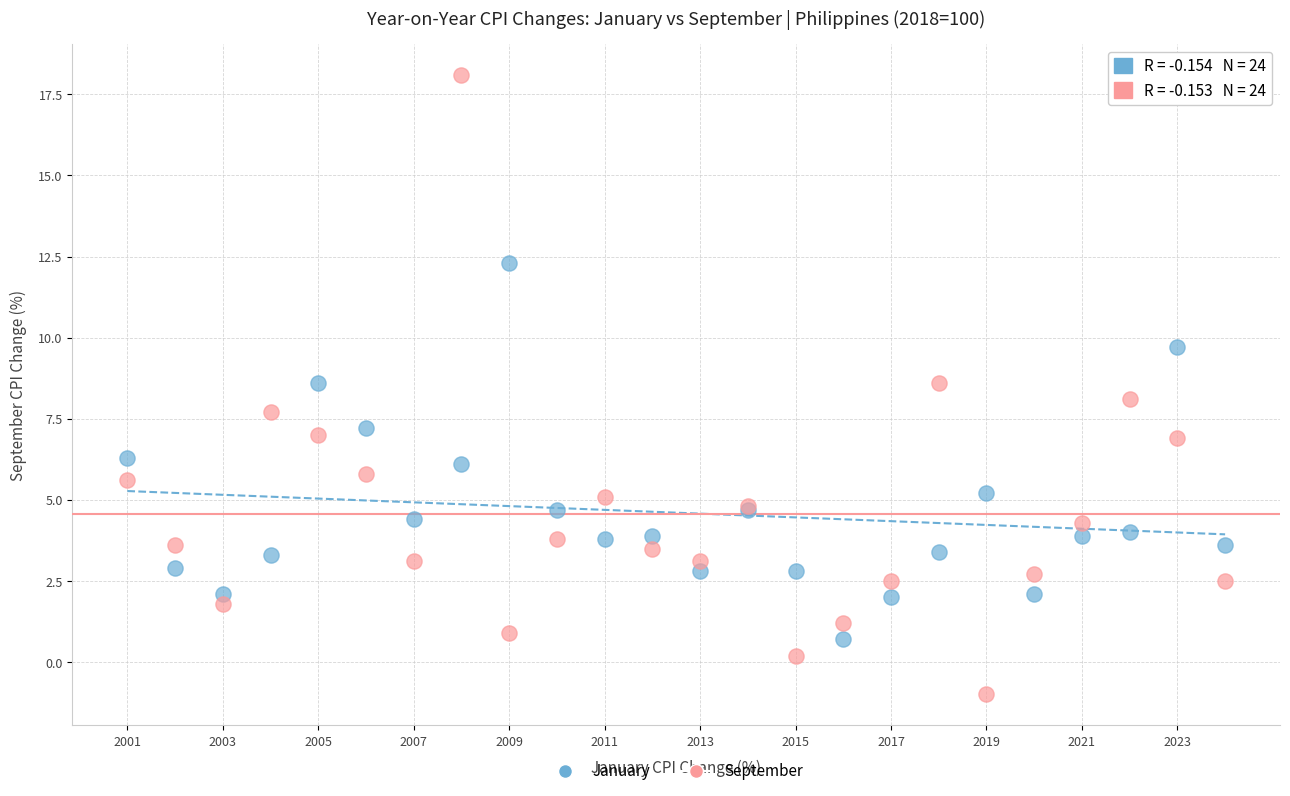

What are all the series names shown in the legend?

January, September